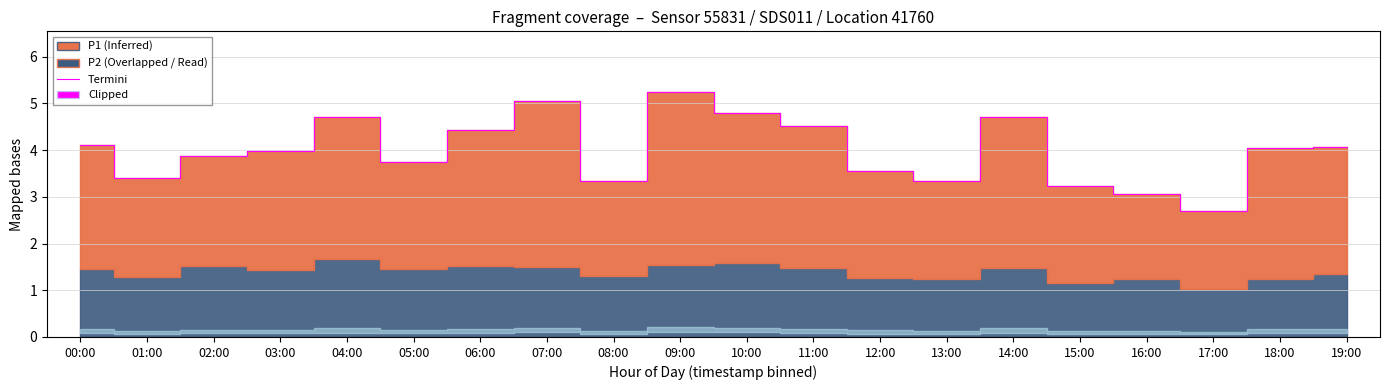

What is the difference between the maximum and second lowest values?

2.2